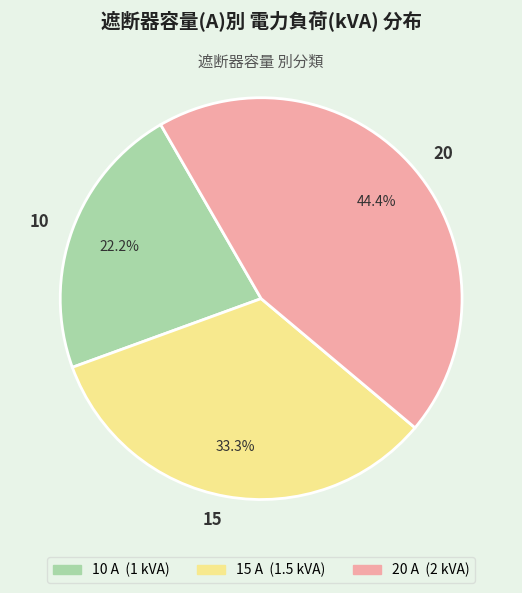

Which has a higher value, 20 or 10?

20